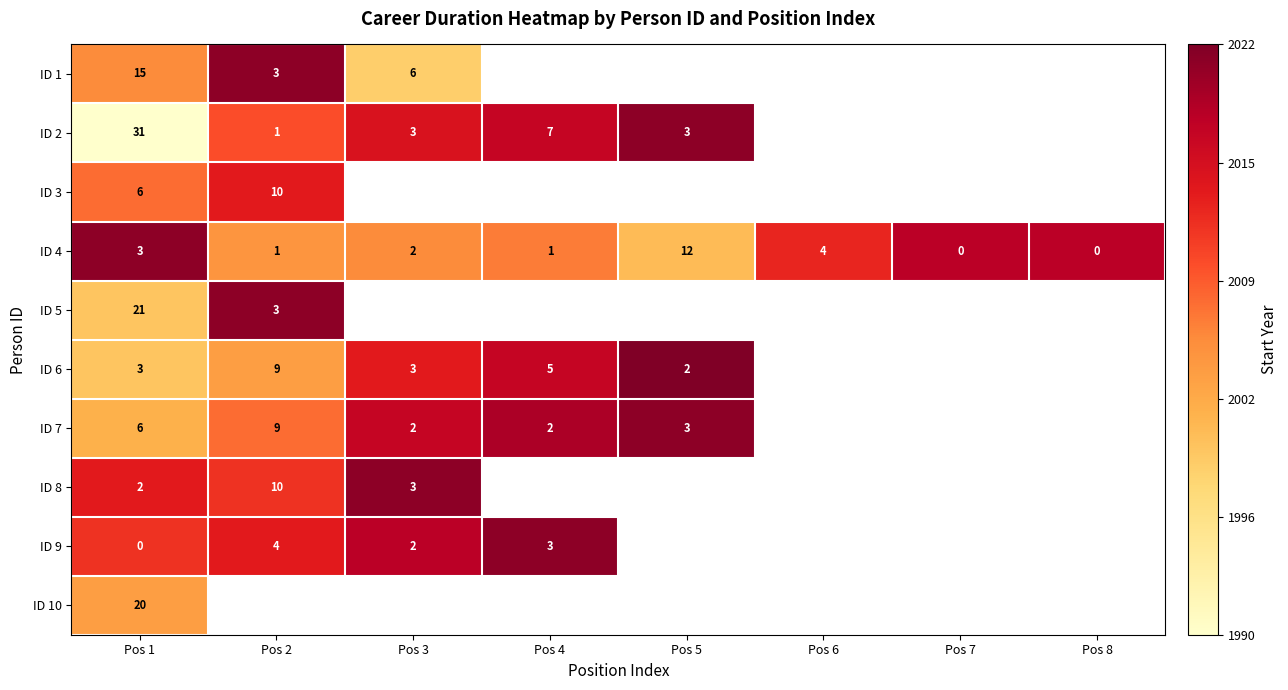

At which label is ID 4 closest to 6?

Pos 6